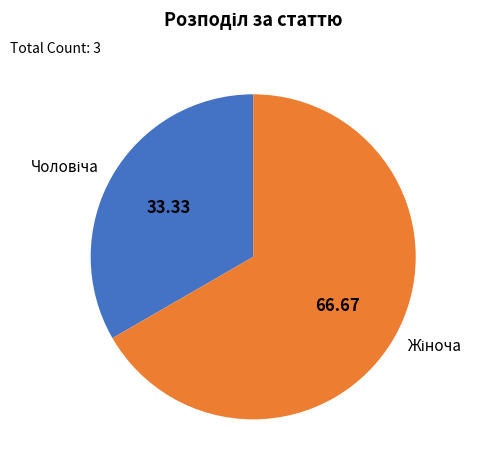

Does any single category account for the majority?

Yes